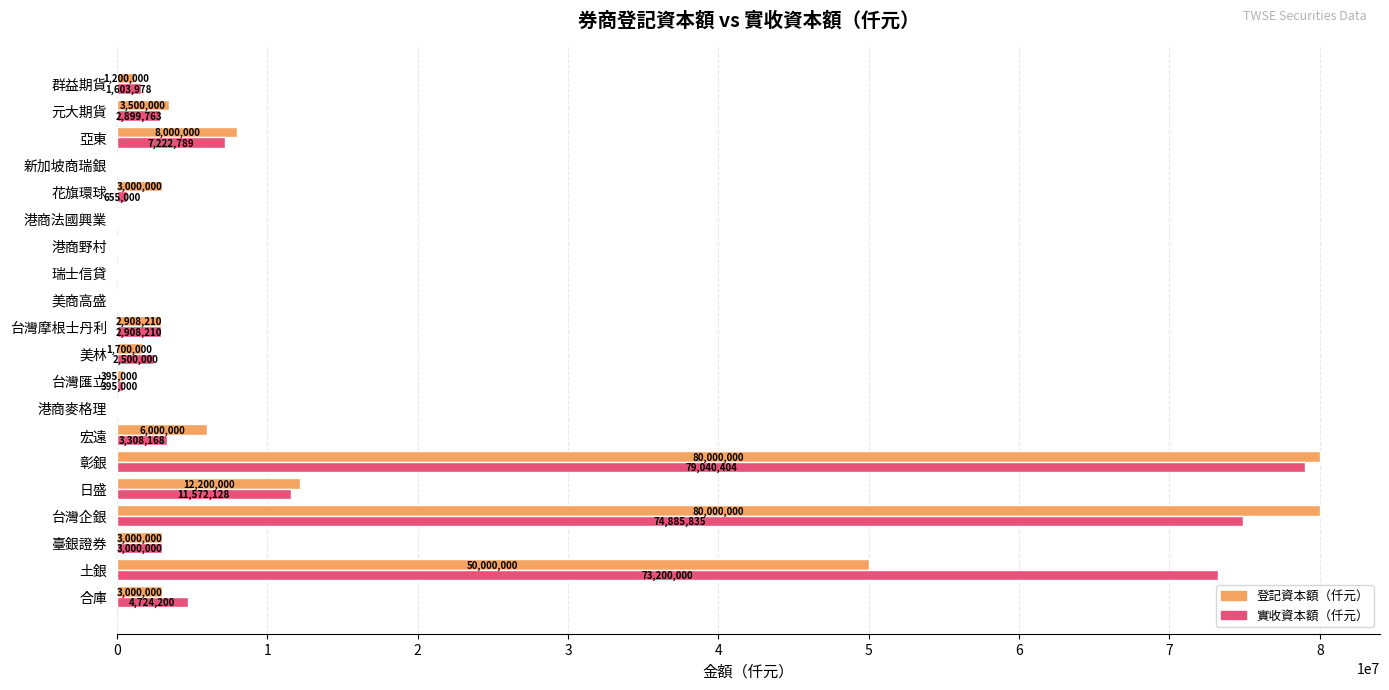

What is the greatest value displayed?

80000000